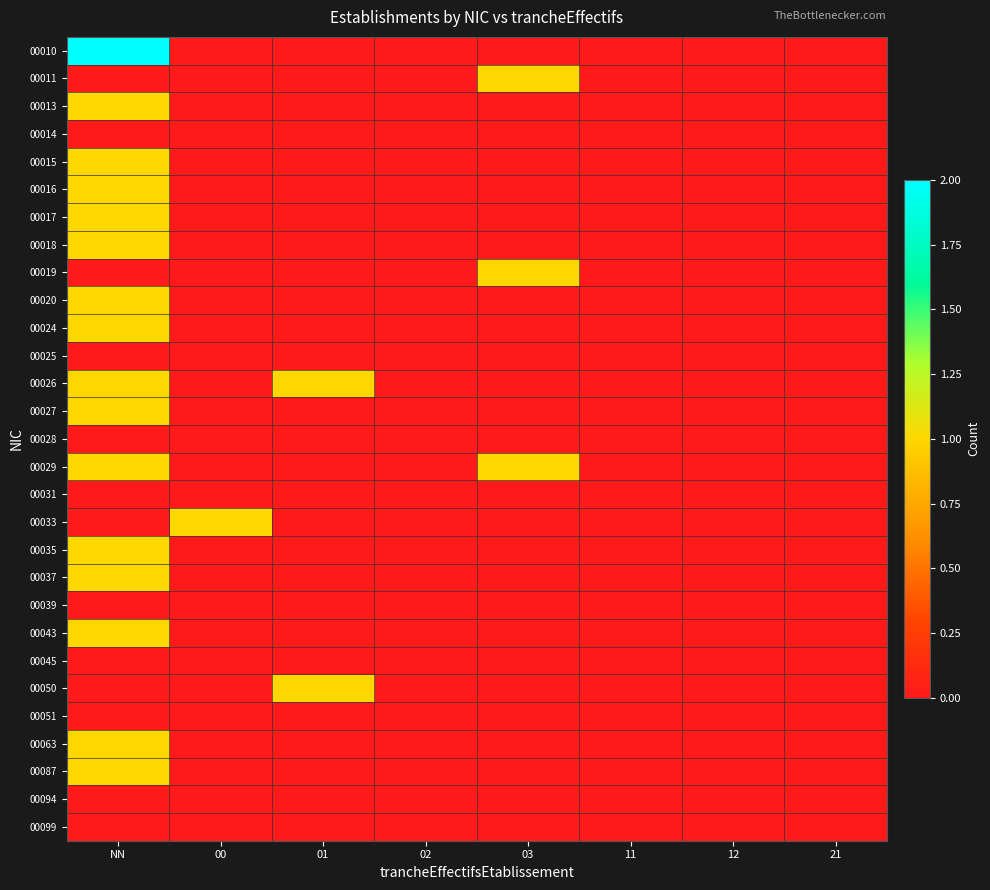

At 02, list the series in order from largest to smallest.

00010, 00011, 00013, 00014, 00015, 00016, 00017, 00018, 00019, 00020, 00024, 00025, 00026, 00027, 00028, 00029, 00031, 00033, 00035, 00037, 00039, 00043, 00045, 00050, 00051, 00063, 00087, 00094, 00099